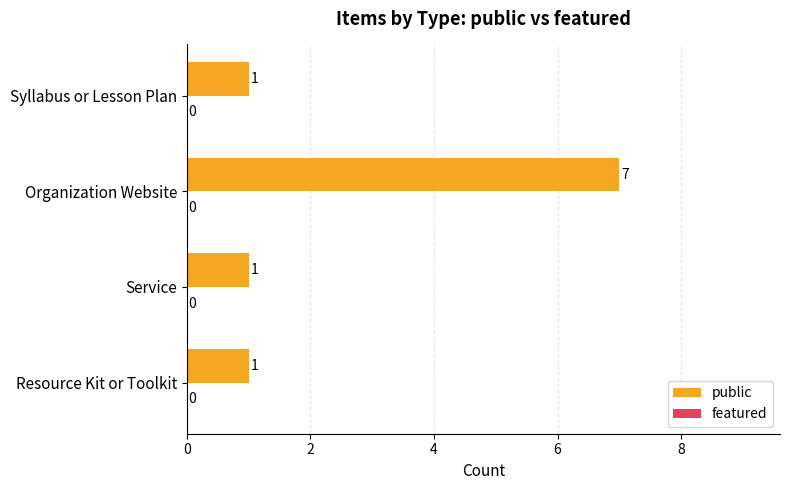

Is it true that the value at Service is 1?

True